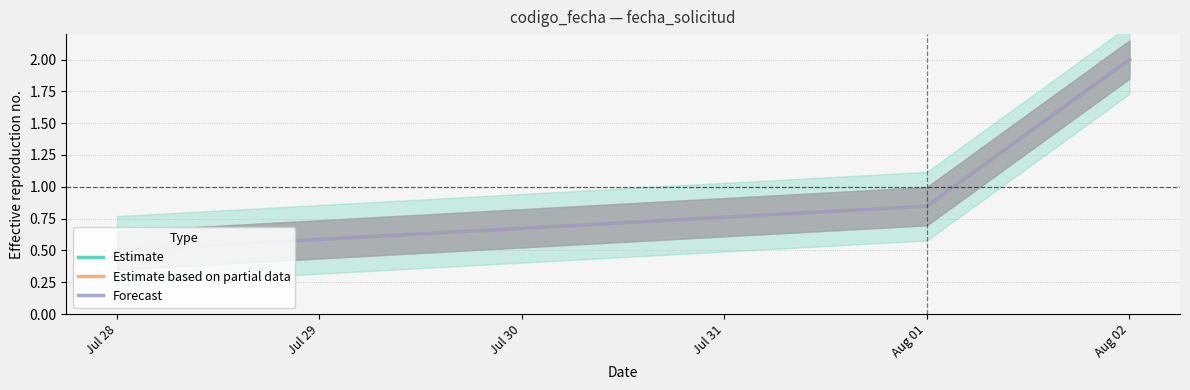

What is the maximum value for Forecast?

2.0